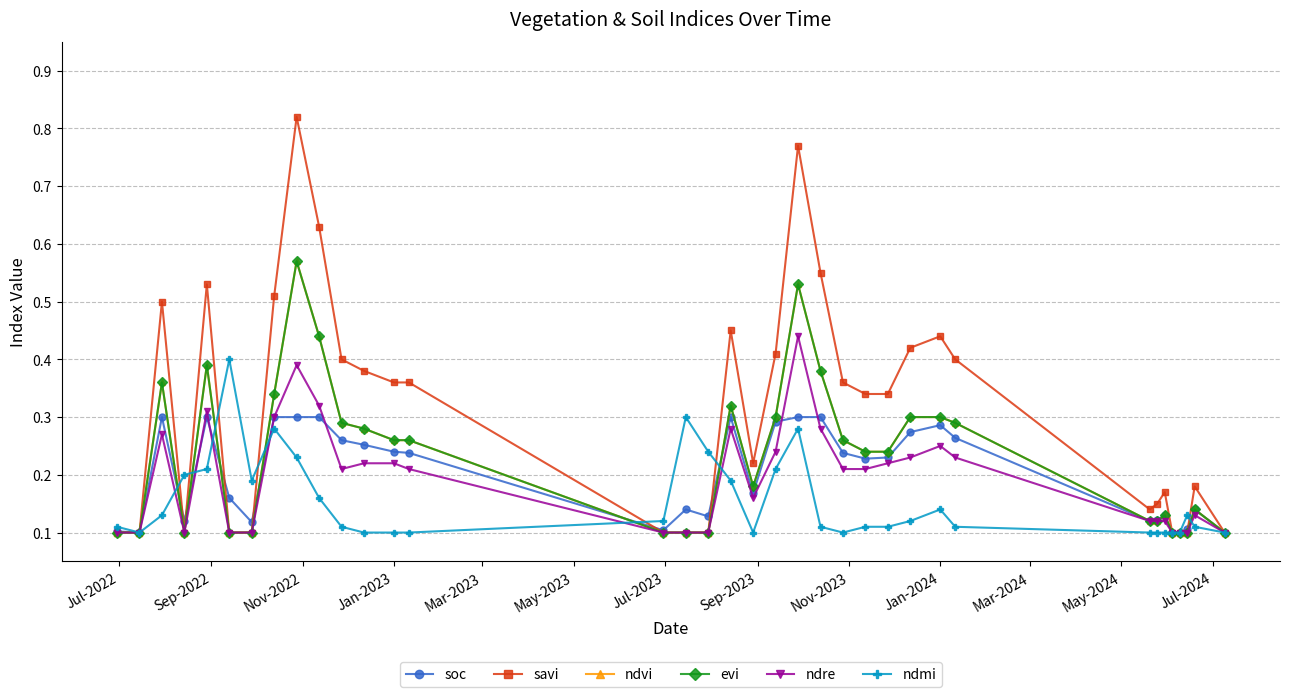

True or false: ndre and savi cross at least once.

False